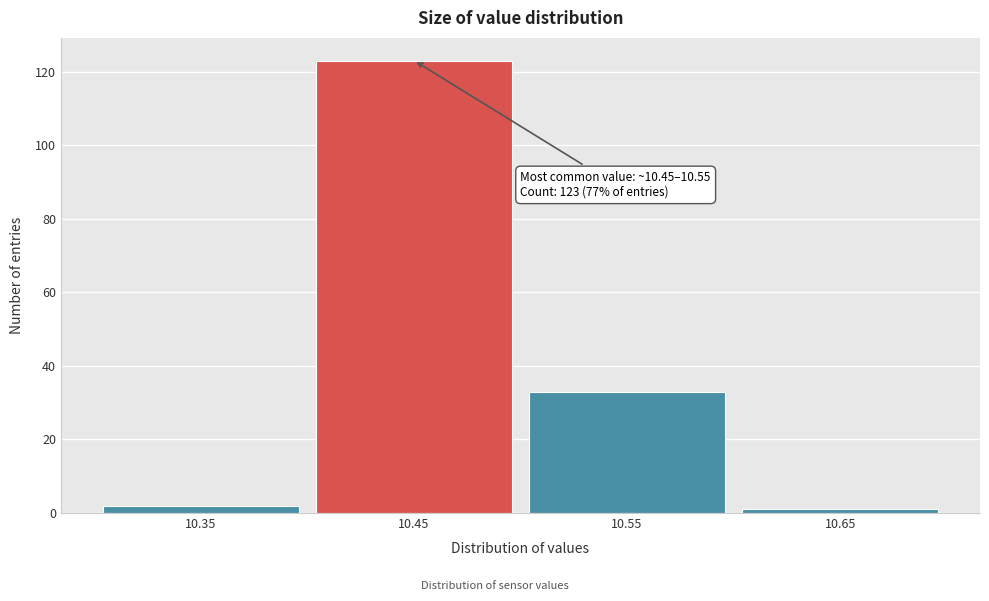

Reading left to right, extract all data points from this chart.

2	123	33	1